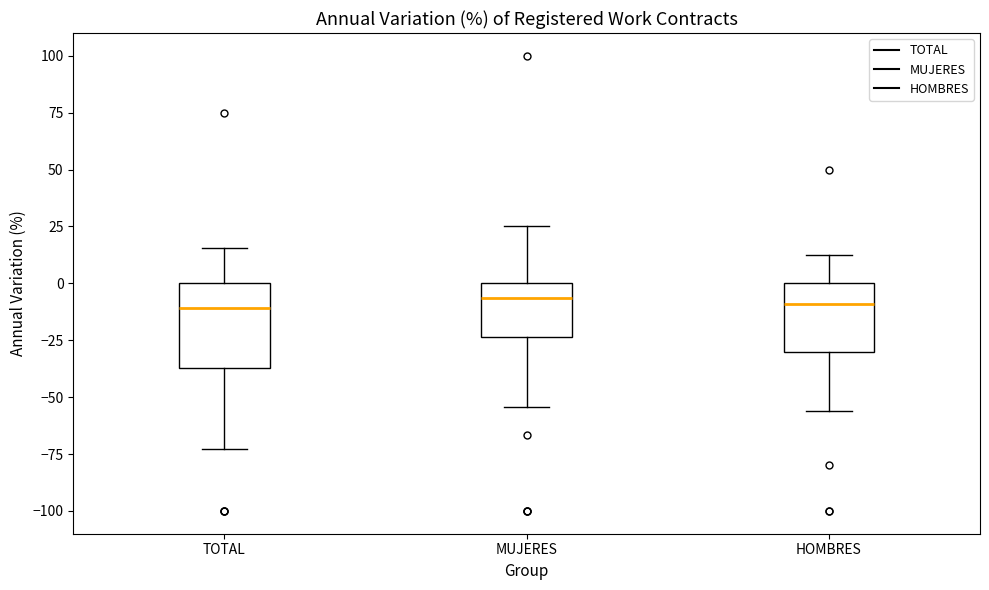

Reading left to right, read every box against the y-axis: the position of its median line, the range the box covers, and the ends of its whiskers. The values are not printed on the chart, so give them approximately, as read against the axis.

TOTAL: median -10, box -35 to 0, whiskers -75 to 15
MUJERES: median -5, box -25 to 0, whiskers -55 to 25
HOMBRES: median -10, box -30 to 0, whiskers -55 to 10